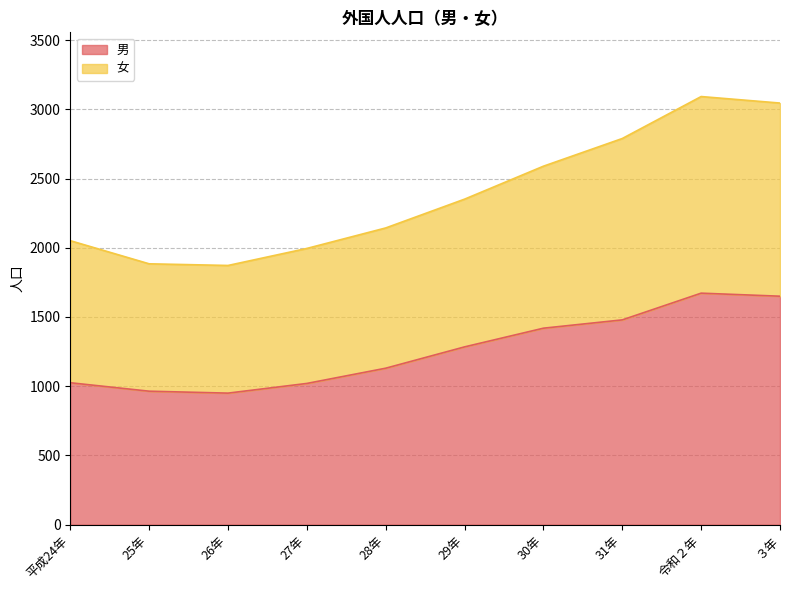

What is the label of the 6th point from the left?

29年